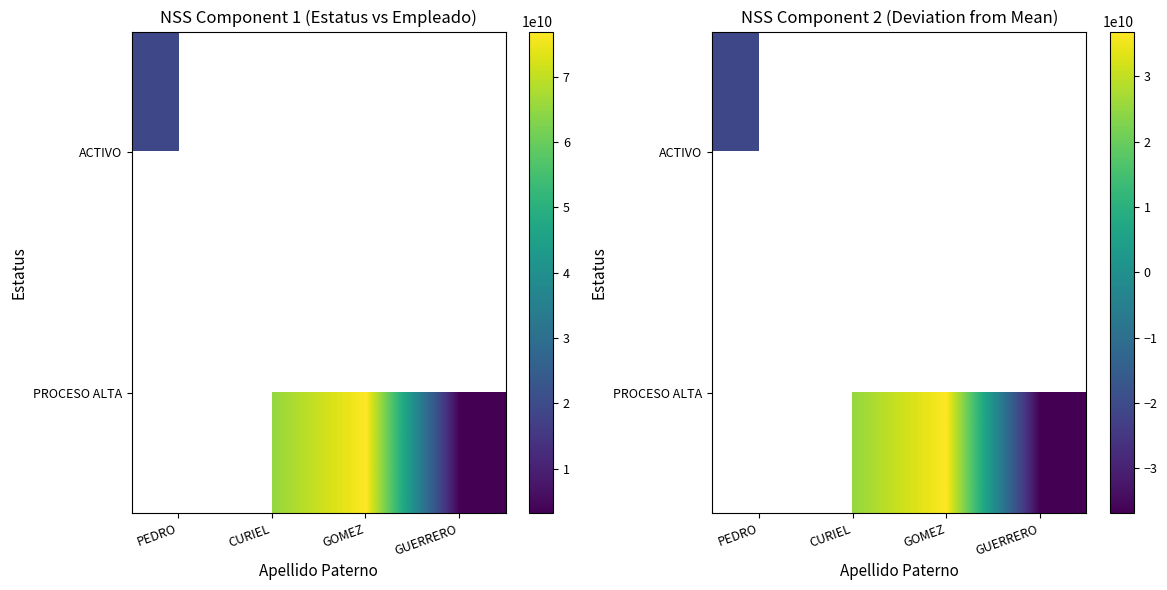

Rank the series by their average value, from lowest to highest.

ACTIVO, PROCESO ALTA